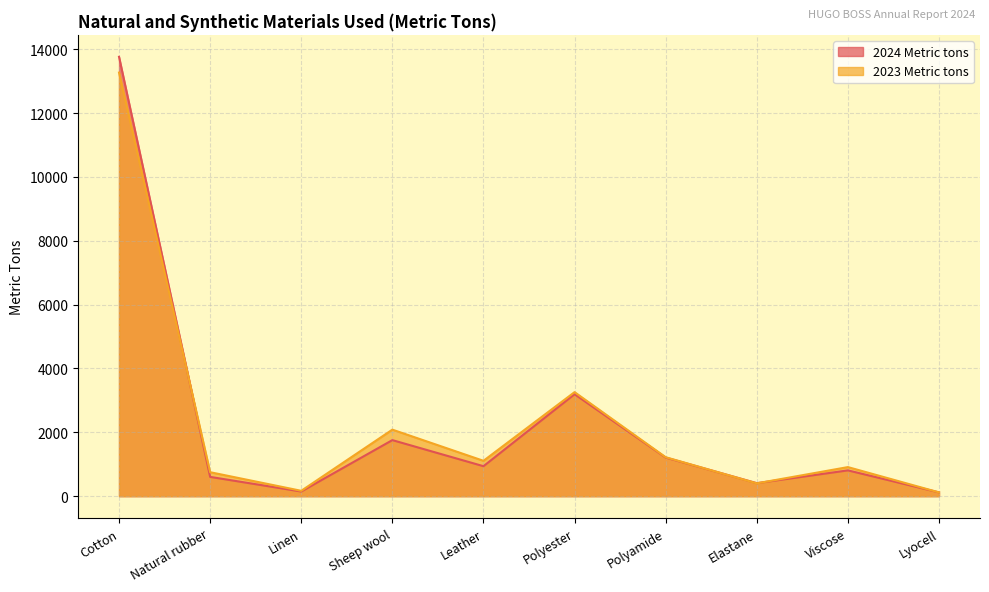

What position from the left is Linen?

3